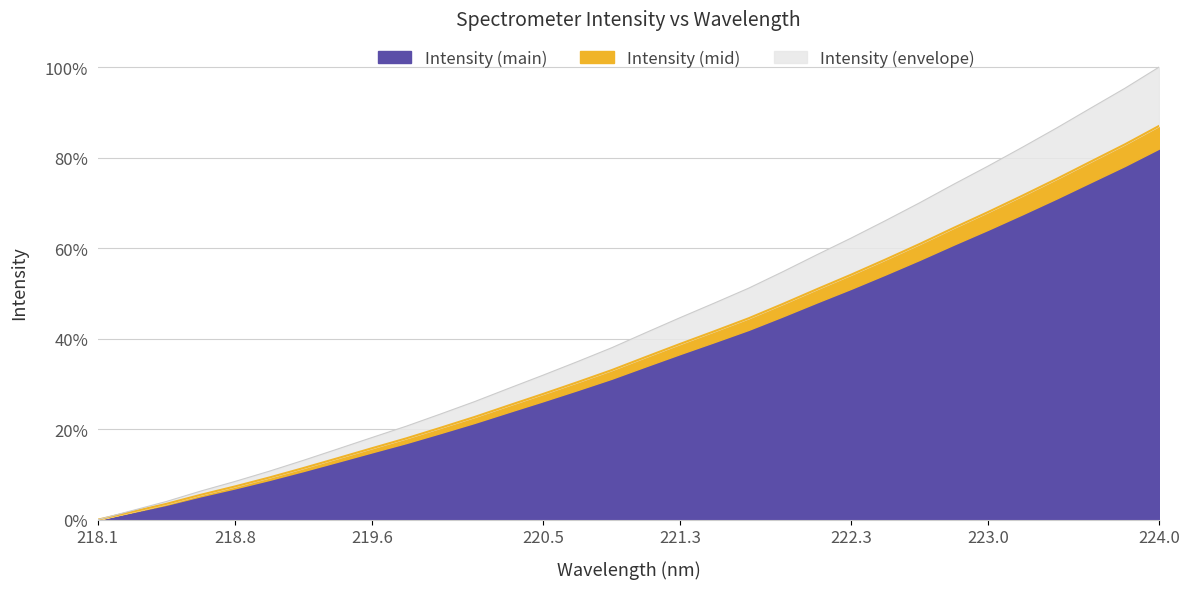

What is the value of the 12th point from the left?

0.2